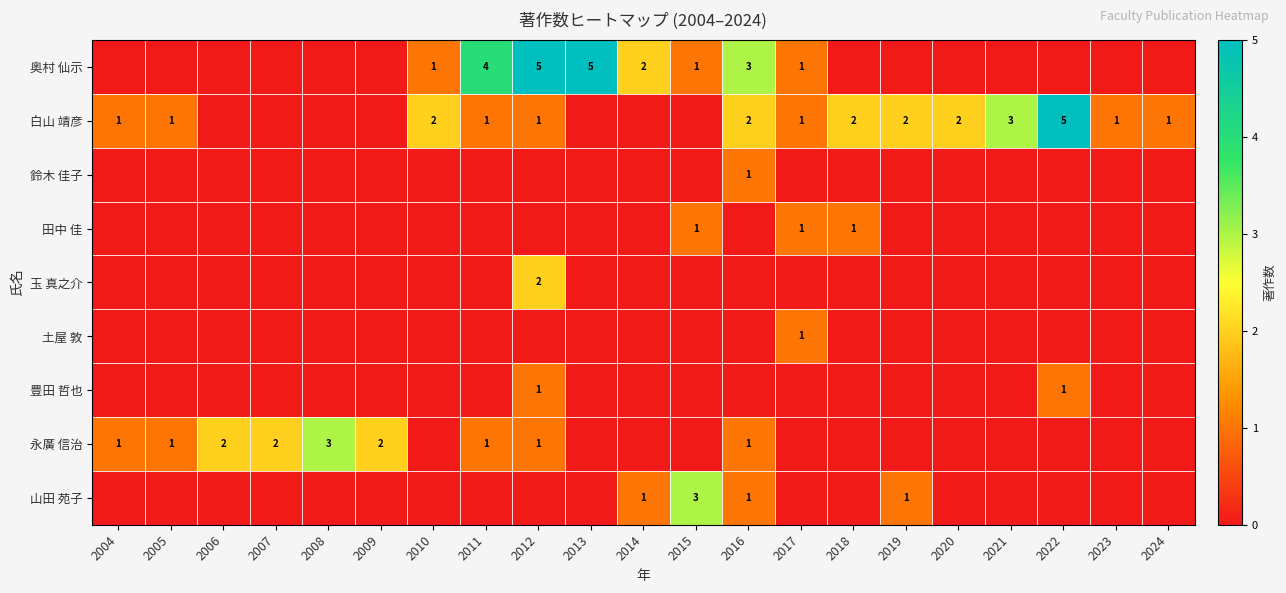

The value of 田中 佳 at 2021 is -1. True or false?

False